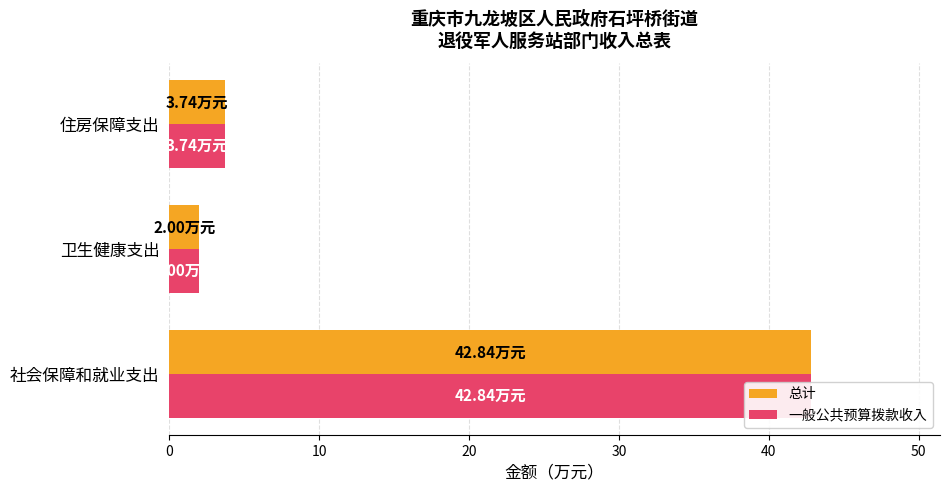

What is the sum of all 一般公共预算拨款收入 values?

48.6